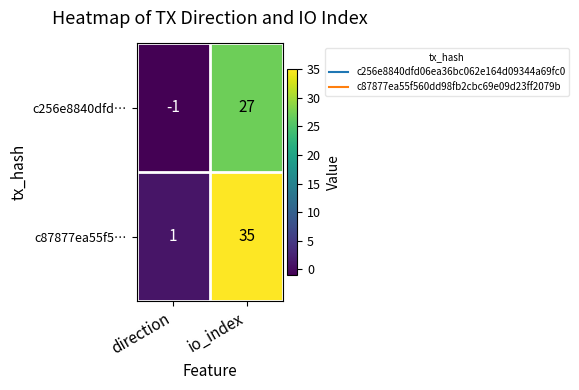

Which category has the highest value in the c87877ea55f5… series?

io_index